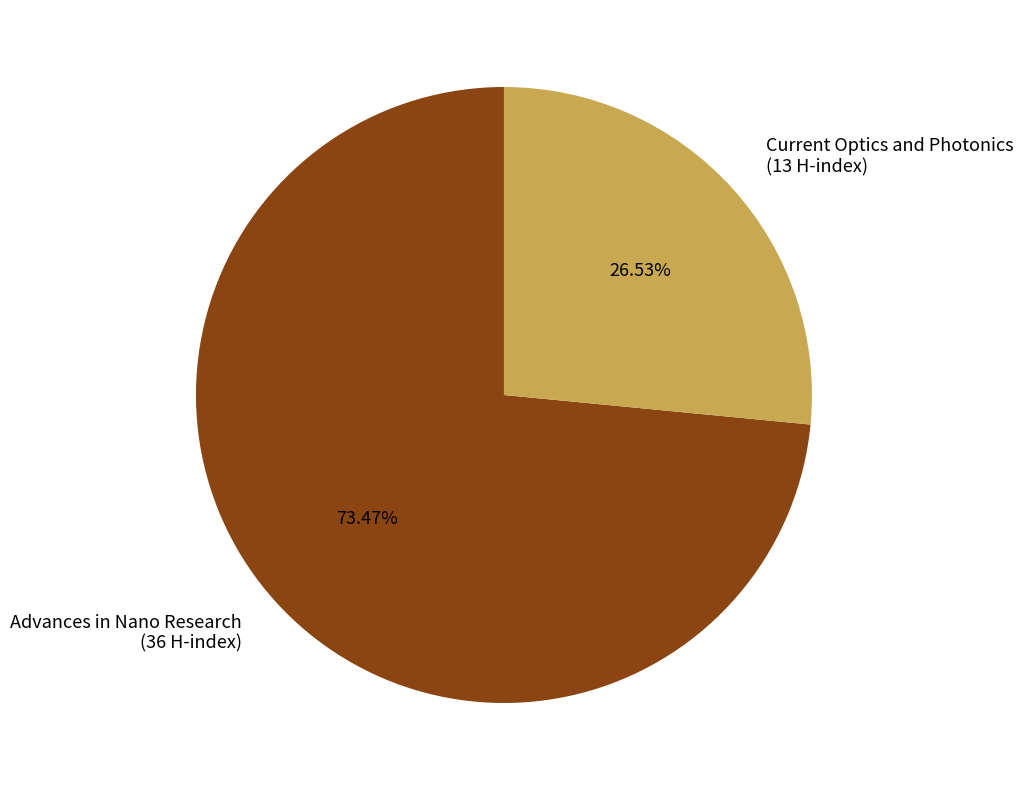

To the nearest percent, what portion does Current Optics and Photonics represent?

27%